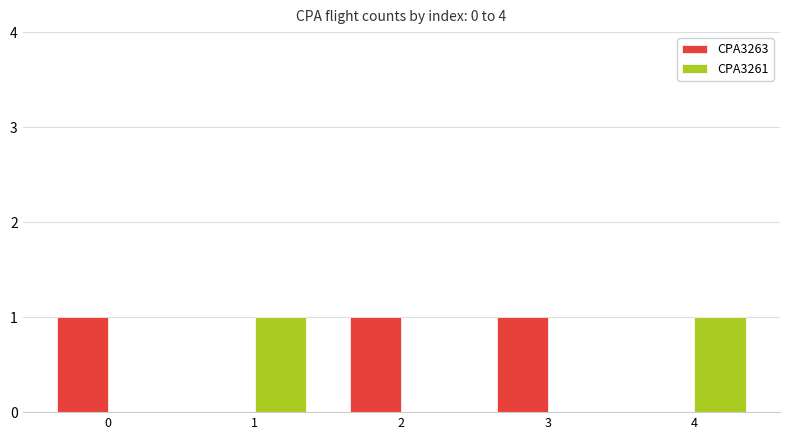

Reading right to left, what are all the values shown in this chart?

CPA3263: 4=0	3=1	2=1	1=0	0=1
CPA3261: 4=1	3=0	2=0	1=1	0=0